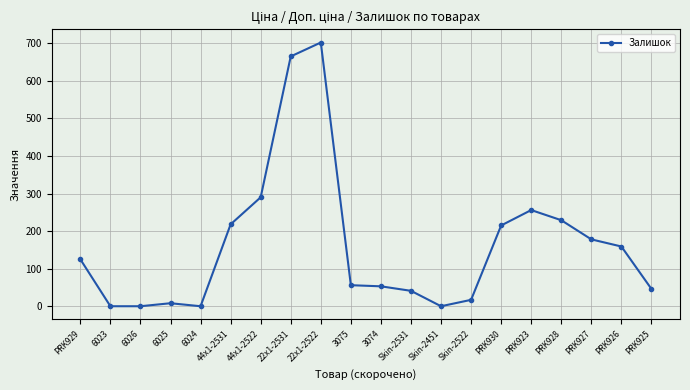

How many data points does each series have?

20